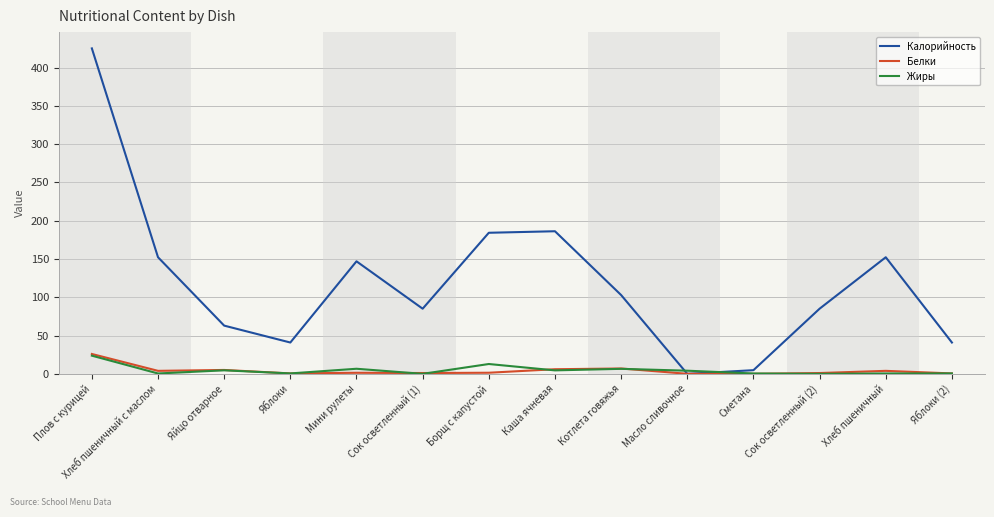

True or false: Белки has more than 1 interior local peaks.

True